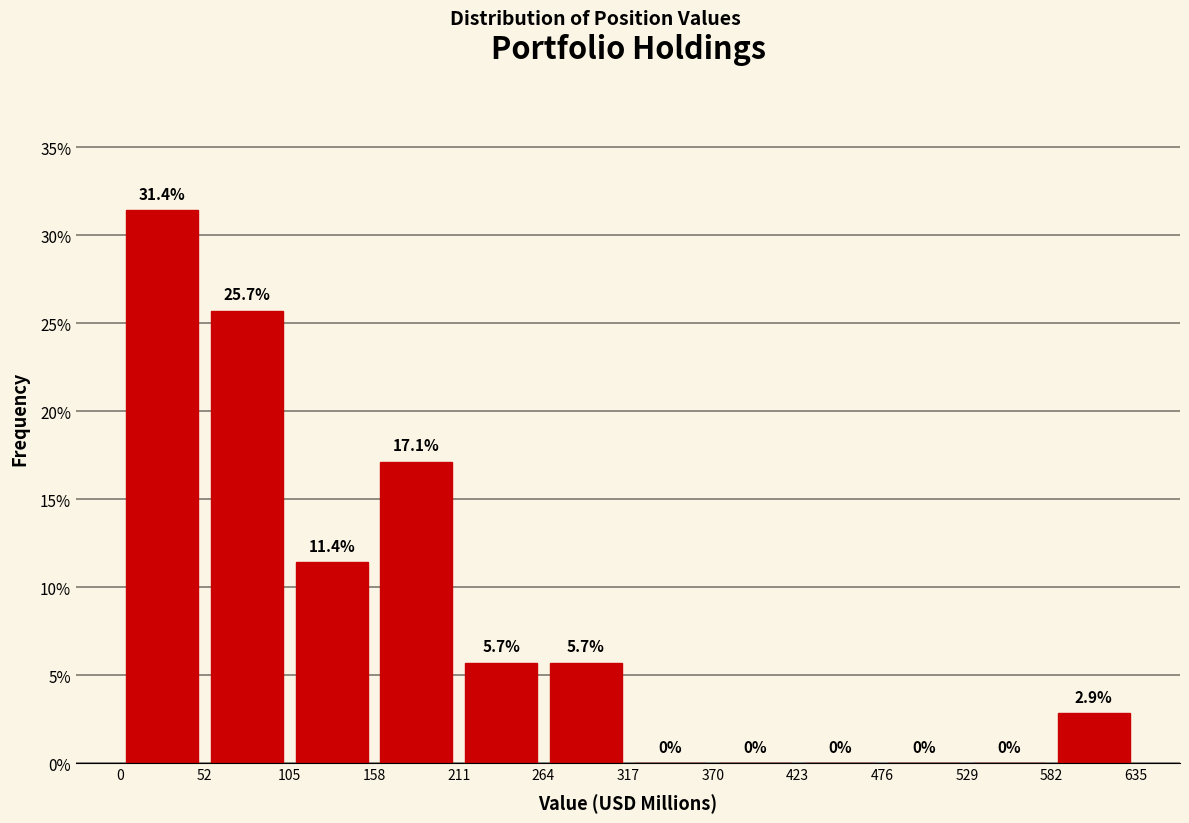

Reading left to right, list every bar in this chart as the range it spans on the x-axis followed by its height.

0 to 52: 31.4
52 to 105: 25.7
105 to 158: 11.4
158 to 211: 17.1
211 to 264: 5.7
264 to 317: 5.7
317 to 370: 0.0
370 to 423: 0.0
423 to 476: 0.0
476 to 529: 0.0
529 to 582: 0.0
582 to 635: 2.9